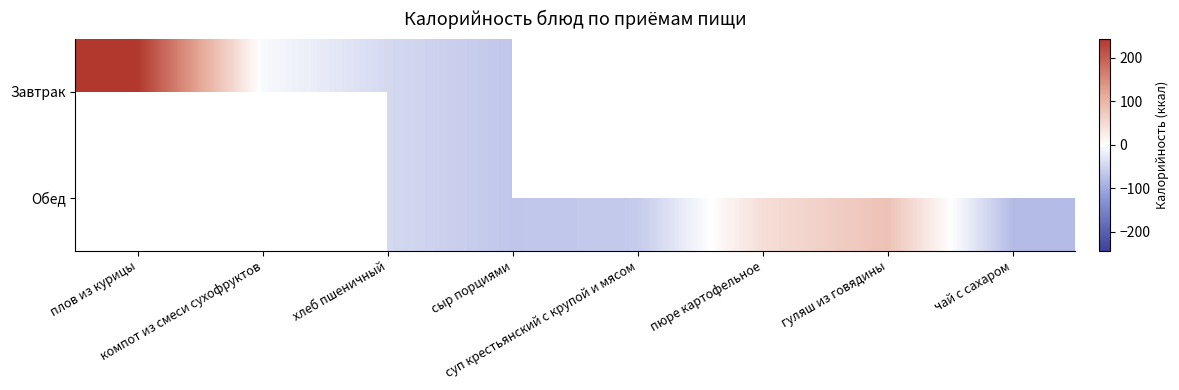

How many values in the Обед series exceed -62?

3